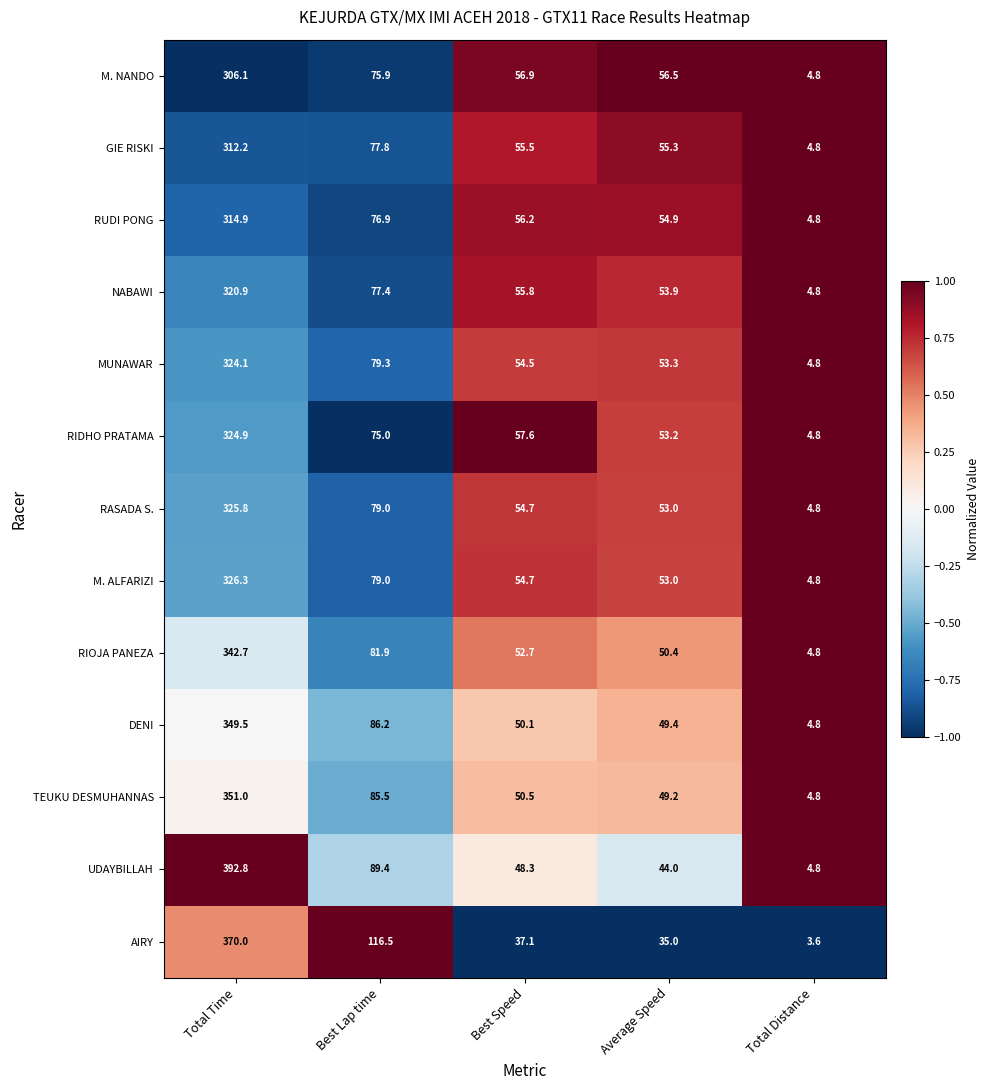

Where is MUNAWAR nearest to the value 164?

Best Lap time